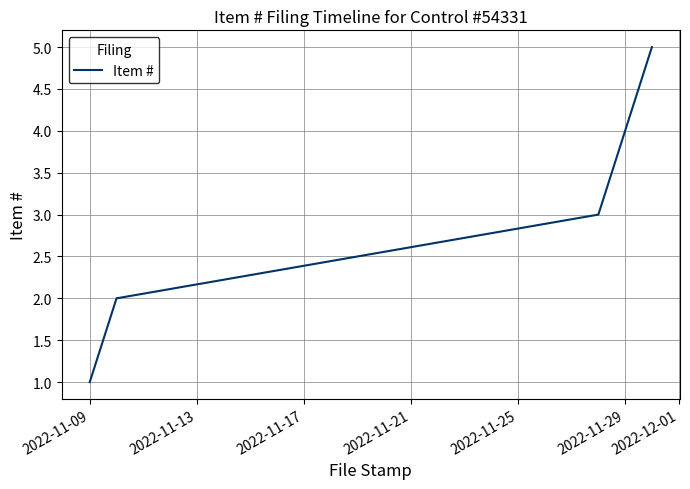

Reading left to right, transcribe all the data shown in this chart.

1	2	3	4	5